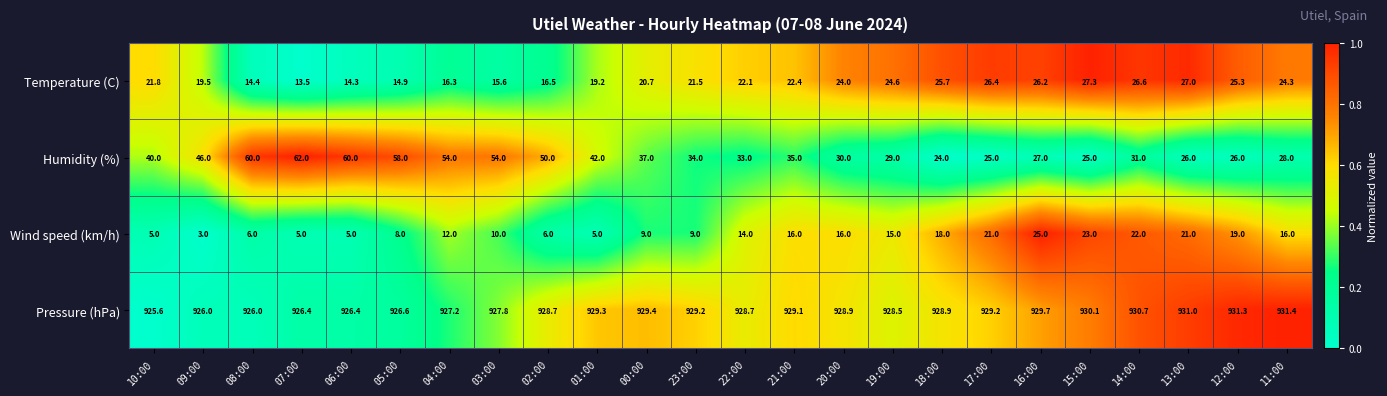

Which series has the widest spread of values?

Humidity (%)